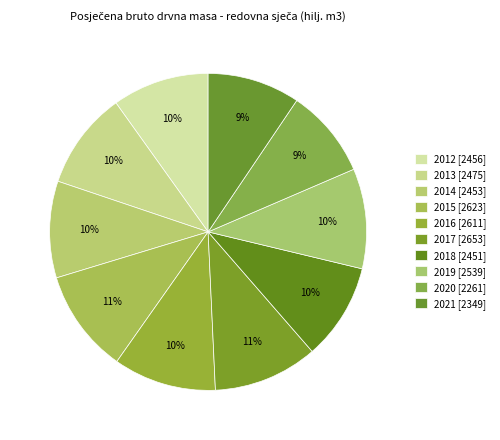

Is there any slice that represents more than half of the pie?

No